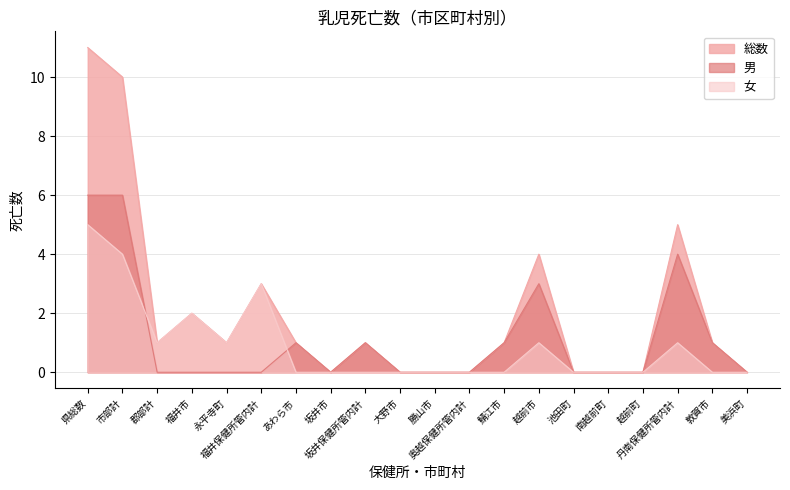

How many values in 男 are above zero?

8